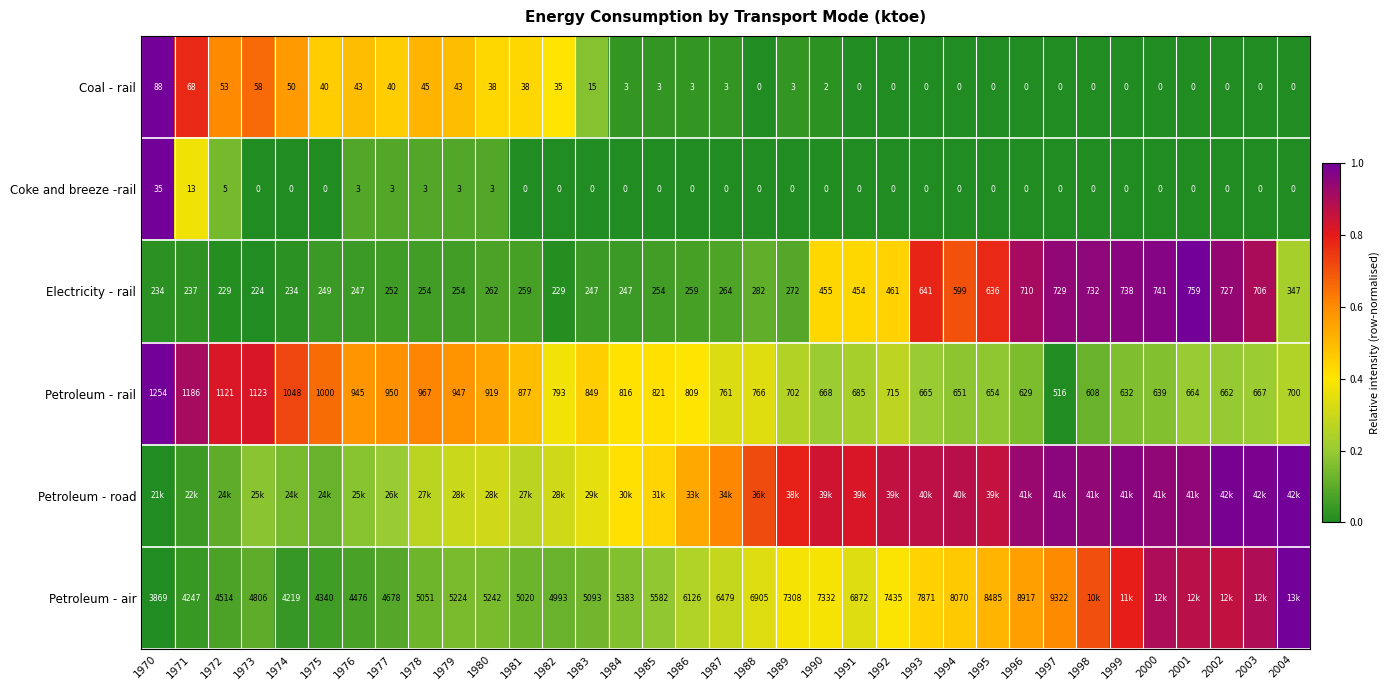

True or false: Coal - rail has a value of 0.3 at 1980.

False